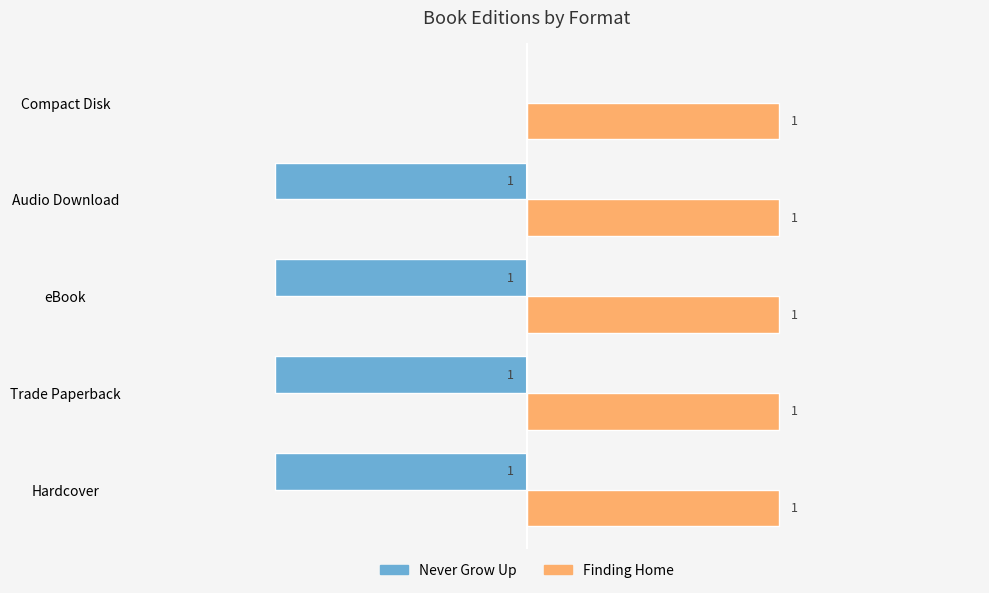

At which category is the sum across all series the highest?

Compact Disk